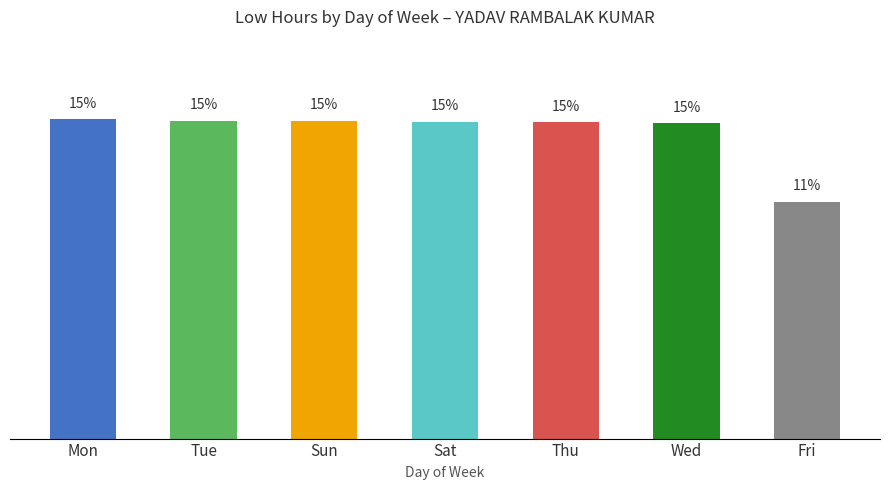

Does the chart contain any negative values?

No